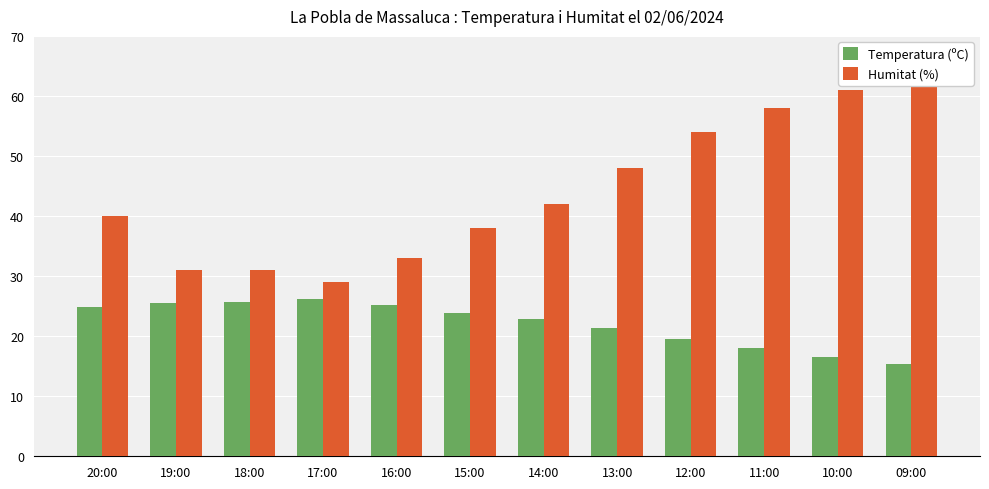

How many series are shown in this chart?

2